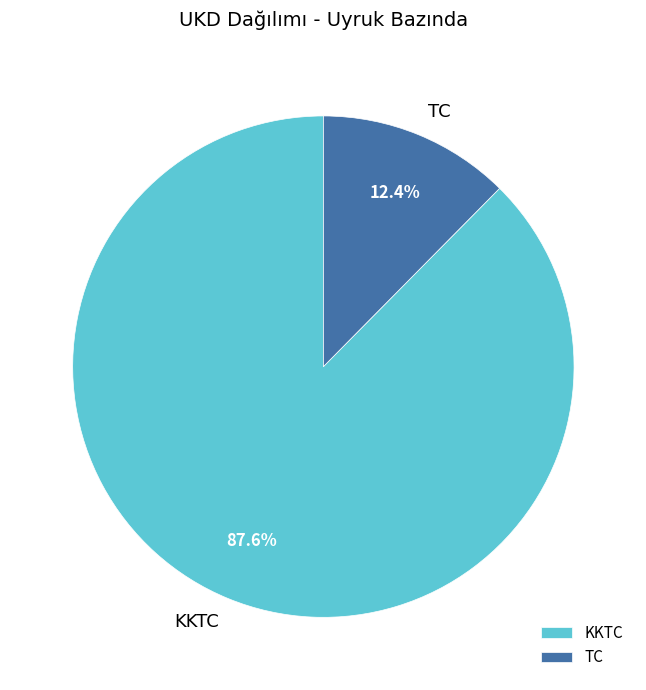

How much of the chart is everything except TC?

87.6%